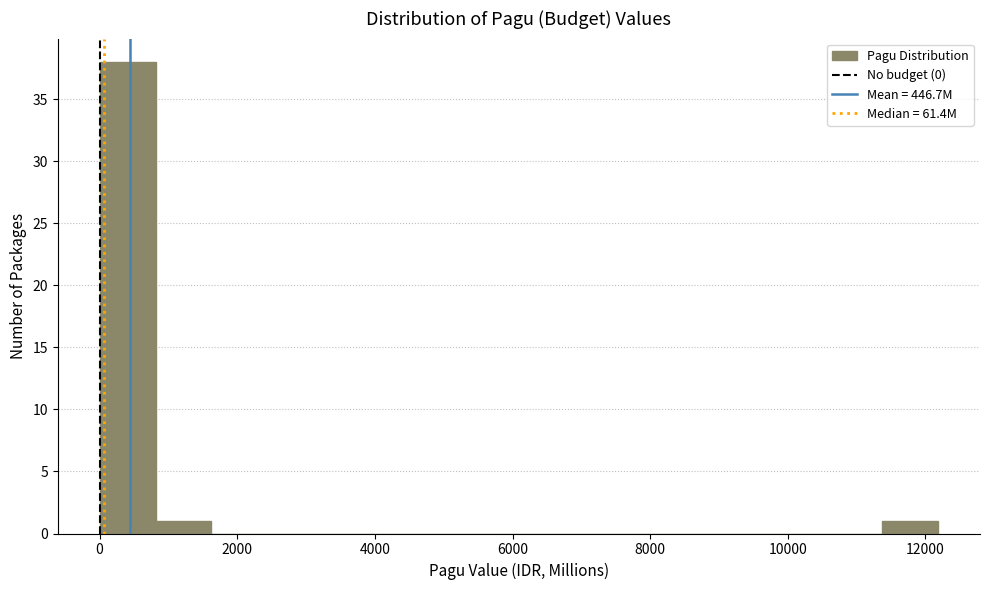

Reading left to right, transcribe this chart: for each bar, give the range it covers on the x-axis and its height. Neither the bar edges nor the heights are printed on the chart, so give them approximately, as read against the axes.

0 to 800: 38
800 to 1600: 1
1600 to 2400: 0
2400 to 3200: 0
3200 to 4000: 0
4000 to 4800: 0
4800 to 5600: 0
5600 to 6400: 0
6400 to 7400: 0
7400 to 8200: 0
8200 to 9000: 0
9000 to 9800: 0
9800 to 10600: 0
10600 to 11400: 0
11400 to 12200: 1